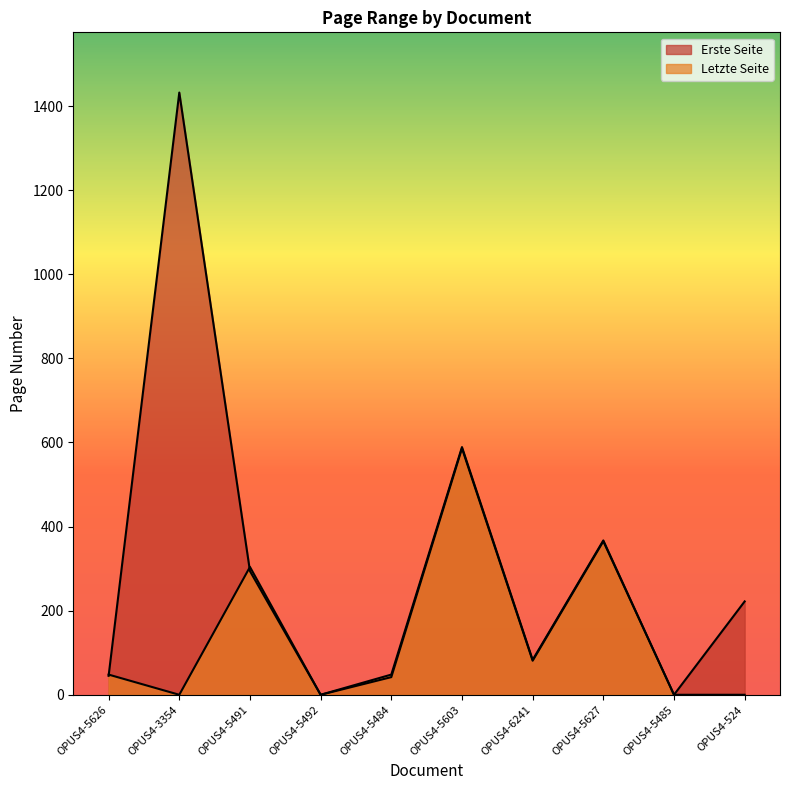

What is the label of the 9th point from the right?

OPUS4-3354